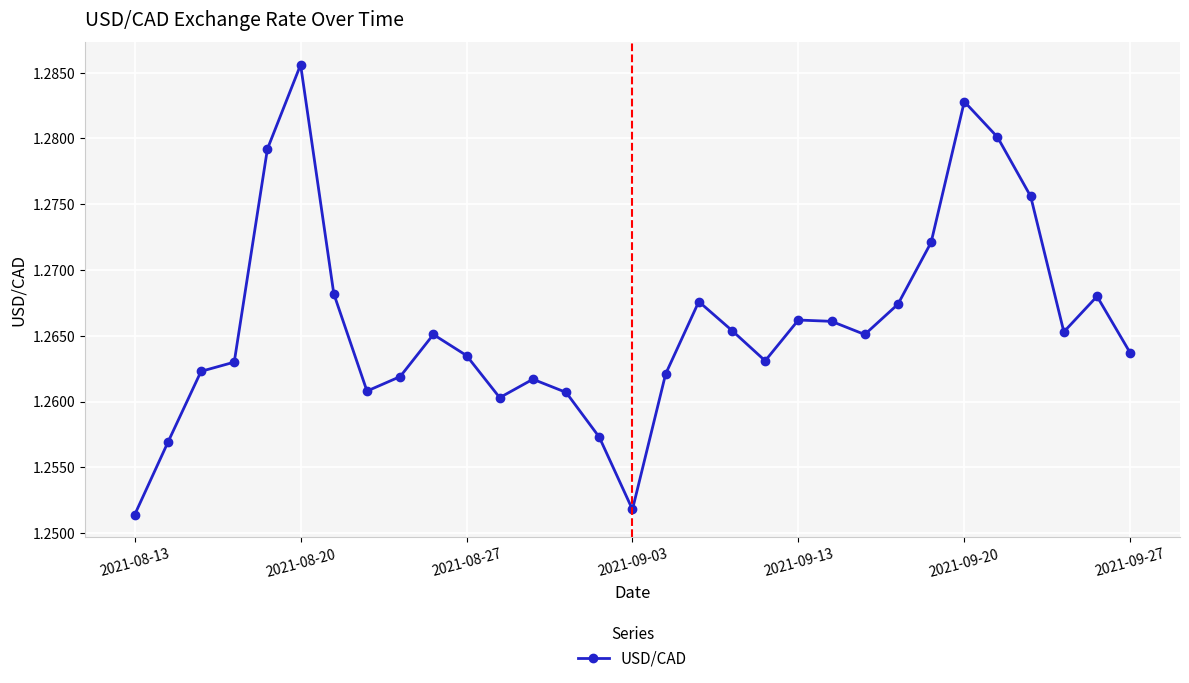

What is the sum of all values?

39.2